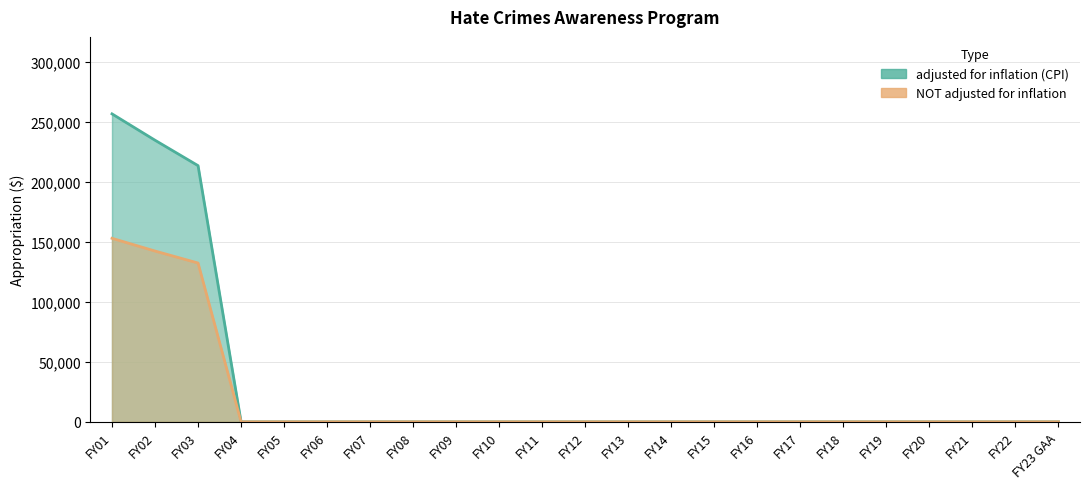

True or false: NOT adjusted for inflation has a value of 0 at FY23 GAA.

True